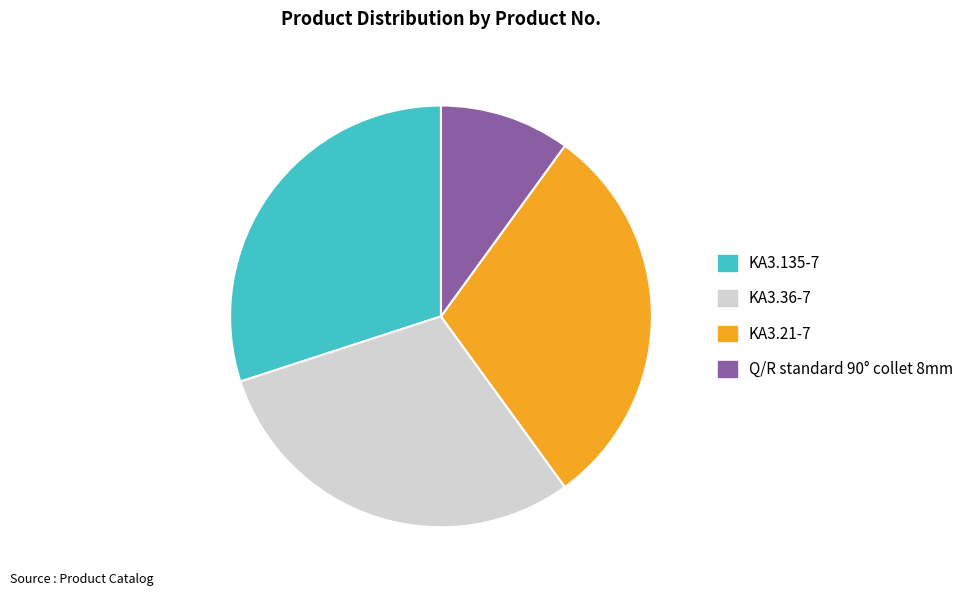

Is the sum of KA3.135-7 and KA3.21-7 greater than half?

Yes